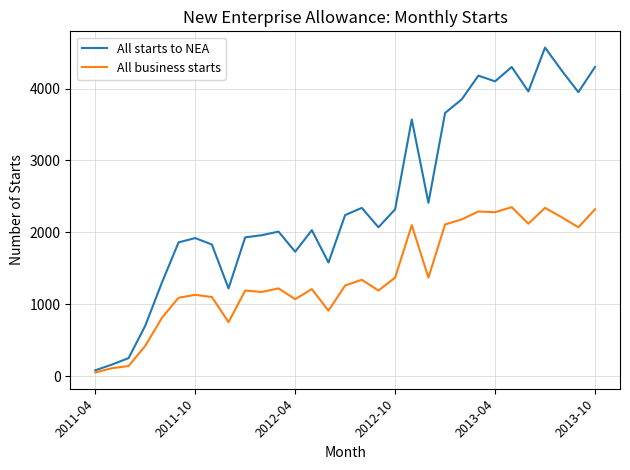

How many values in the All business starts series are below 1220?

15